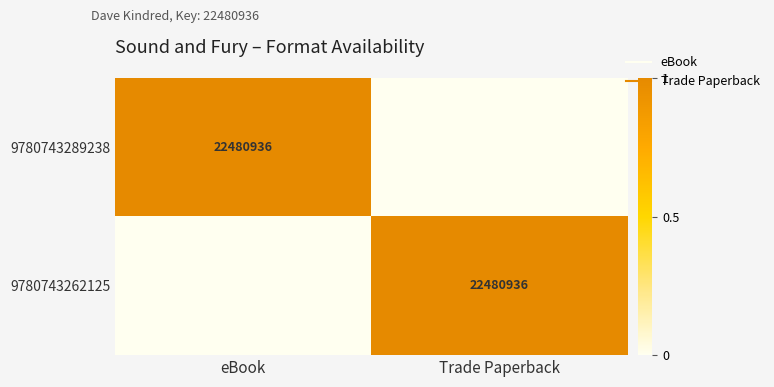

The 9780743262125 series shows 2 at Trade Paperback. True or false?

False